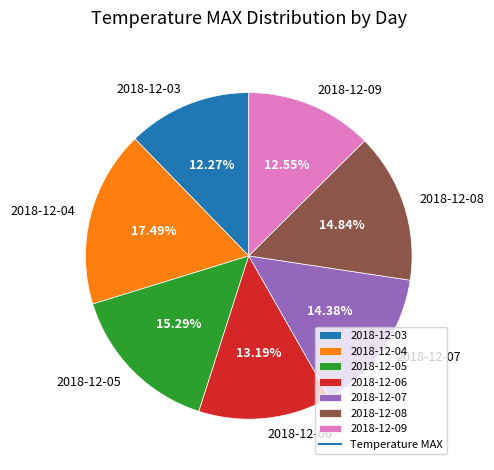

Do 2018-12-03 and 2018-12-05 together represent more than half of the pie?

No